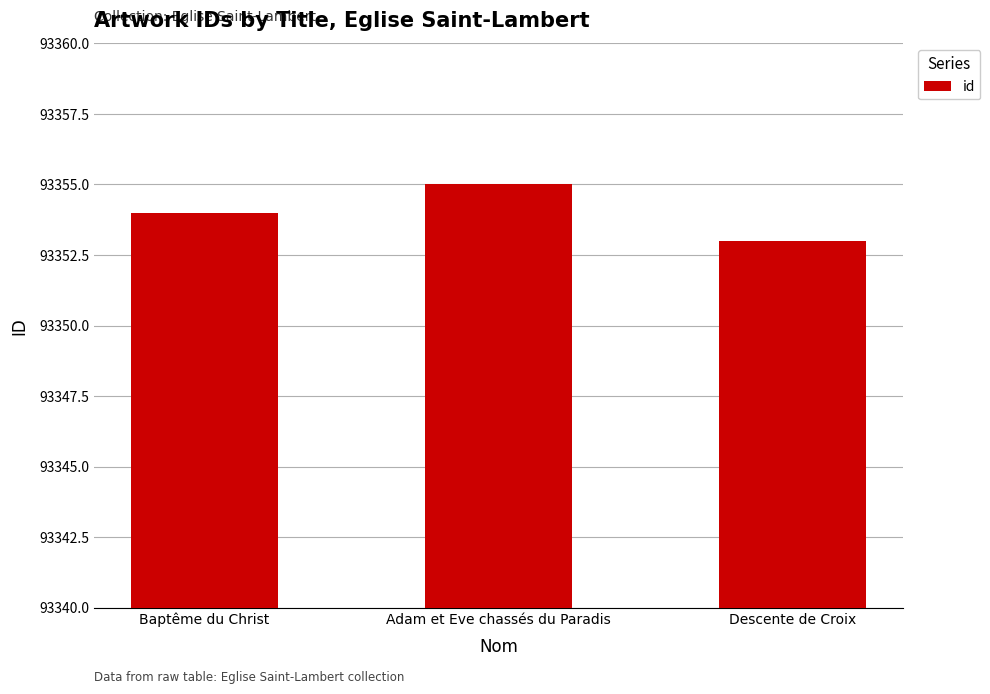

Reading left to right, transcribe all the data shown in this chart.

Baptême du Christ=93354	Adam et Eve chassés du Paradis=93355	Descente de Croix=93353